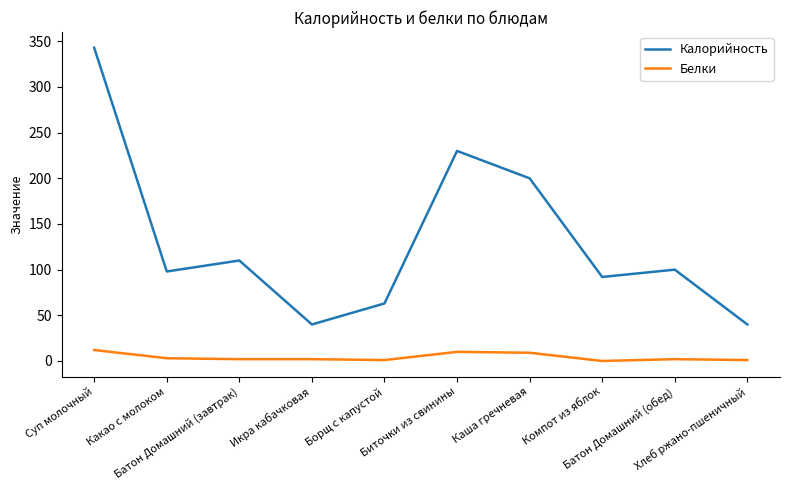

Which series has the largest total across all categories?

Калорийность